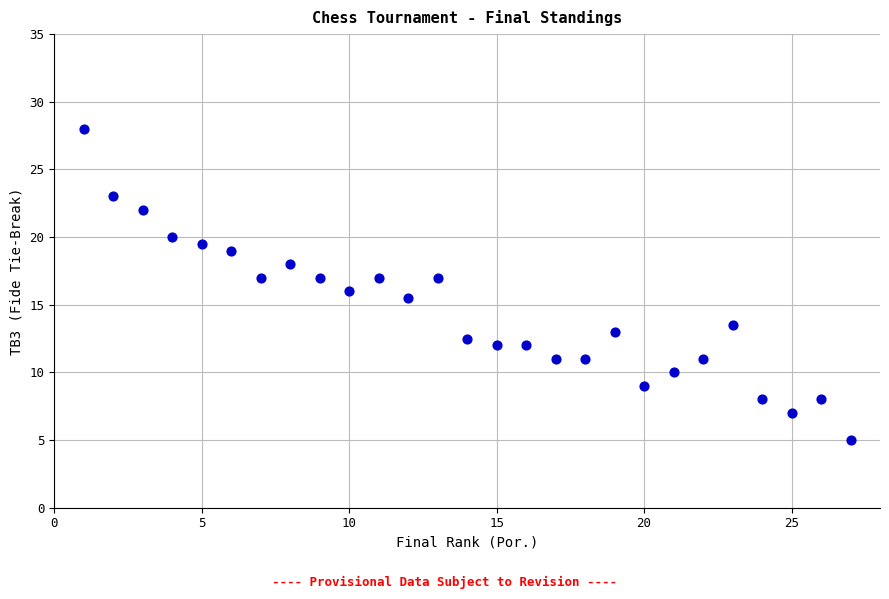

What is the range of Y values (max minus min)?

23.0